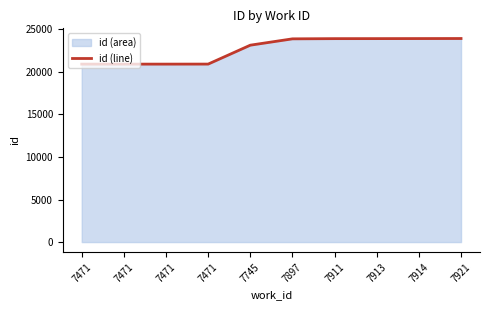

Reading right to left, transcribe all the data shown in this chart.

23914	23908	23902	23899	23875	23131	20910	20906	20905	20904